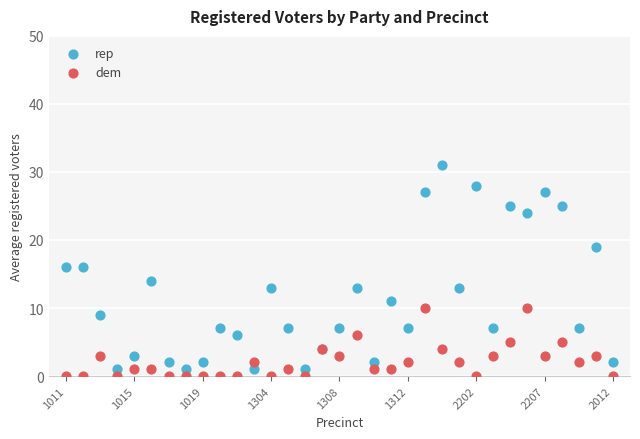

What are all the series names shown in the legend?

rep, dem